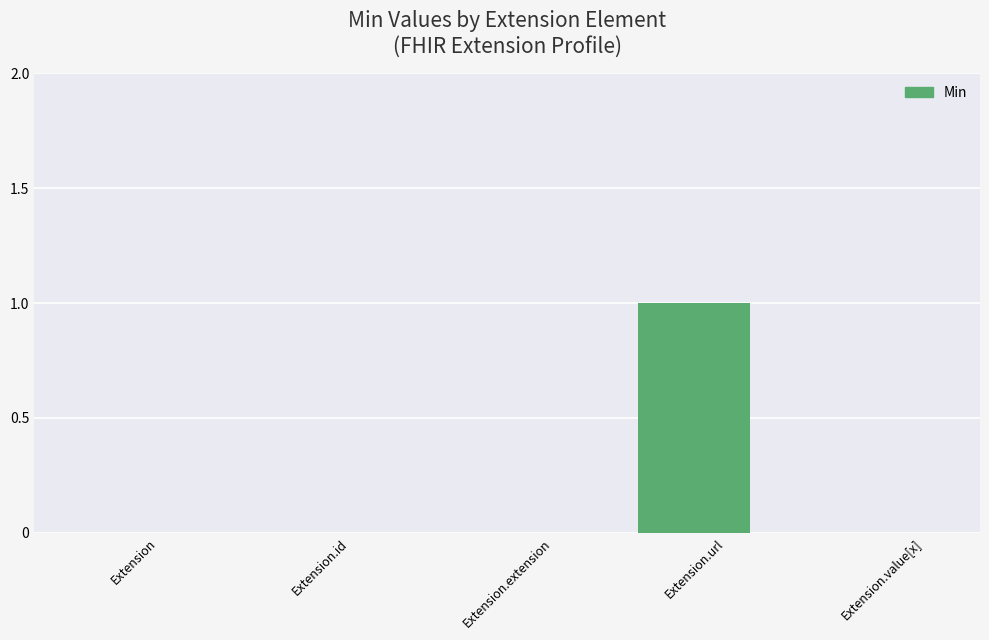

Which label corresponds to the largest value in the chart?

Extension.url